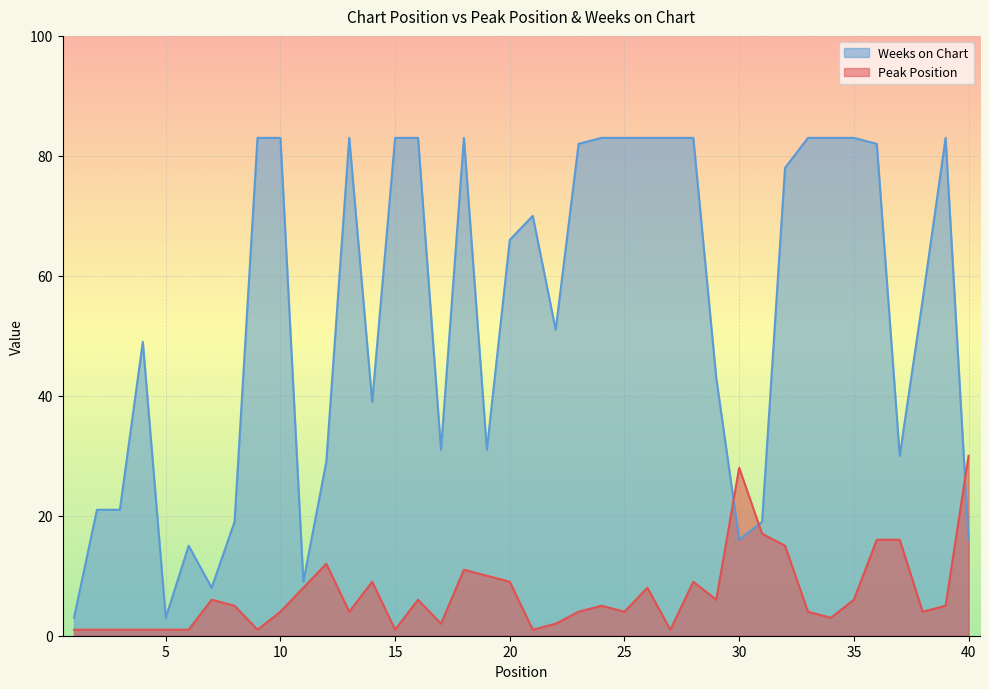

Is it true that Peak Position equals 4 at 25?

True